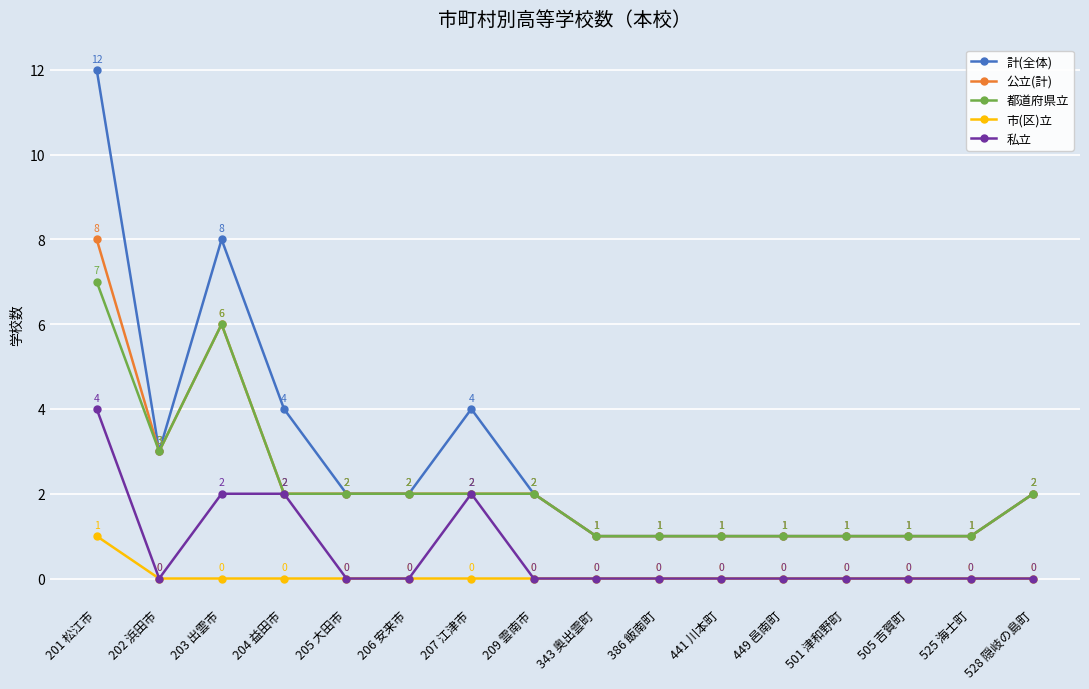

Is it true that 都道府県立 equals 0 at 343 奥出雲町?

False